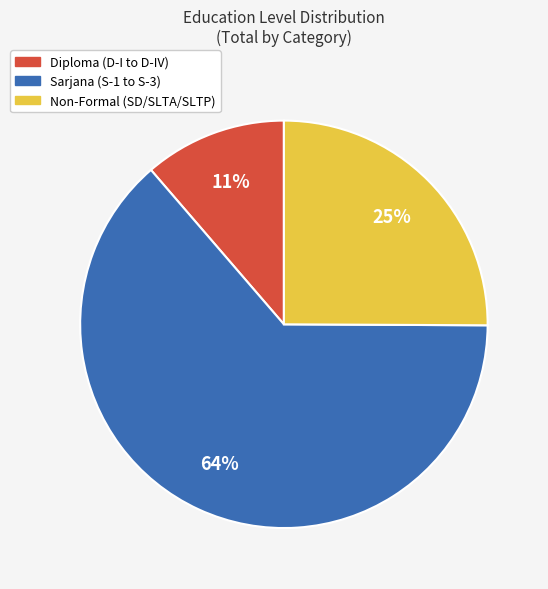

Is there any slice that represents more than half of the pie?

Yes